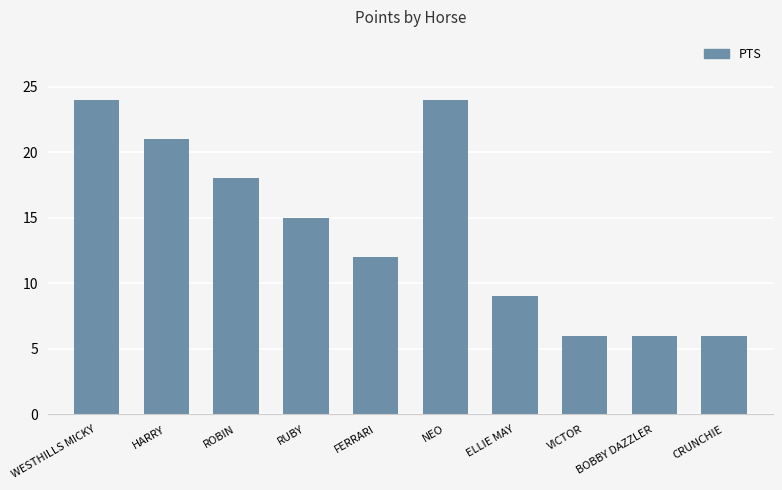

What is the ratio of the value at ROBIN to the value at FERRARI?

1.5